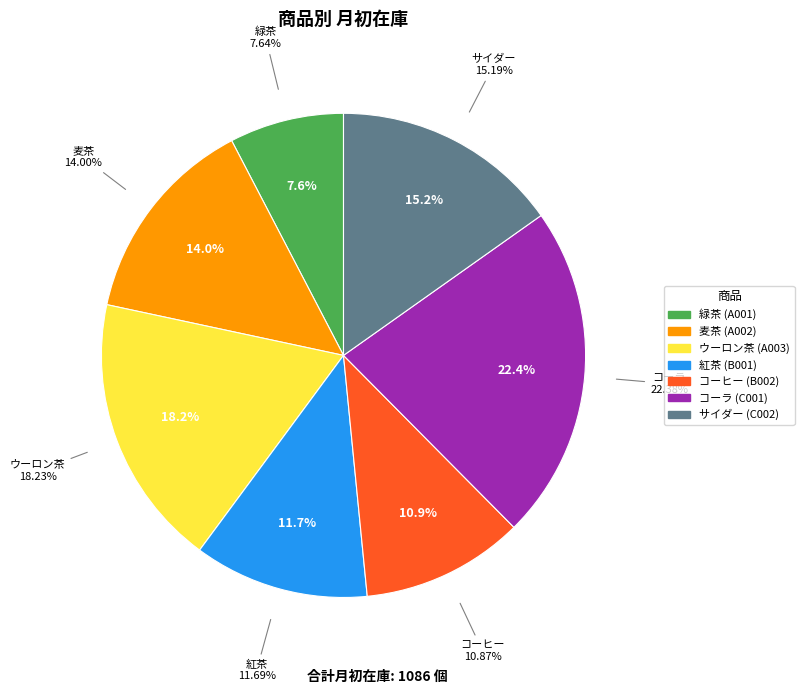

To the nearest percent, what is the difference between the C001 and B001 slice percentages?

11%